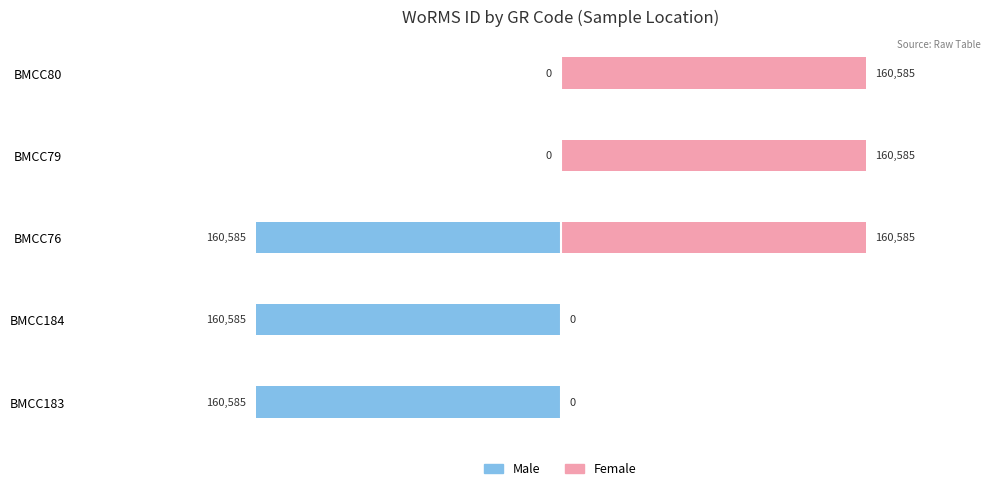

Where is Male nearest to the value -80292?

BMCC79